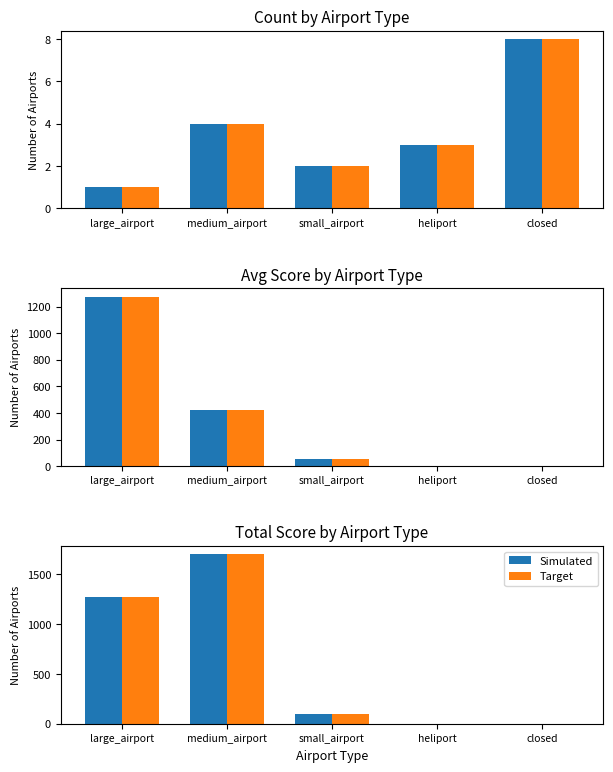

What is the sum of the Simulated values at medium_airport and large_airport?

2975